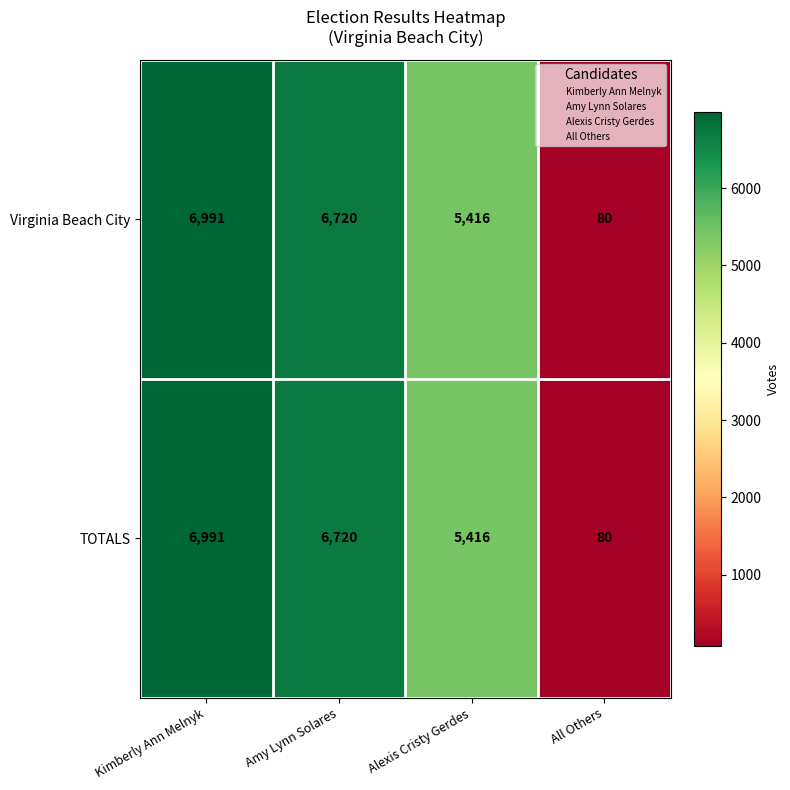

At how many categories does at least one series exceed 2138?

3